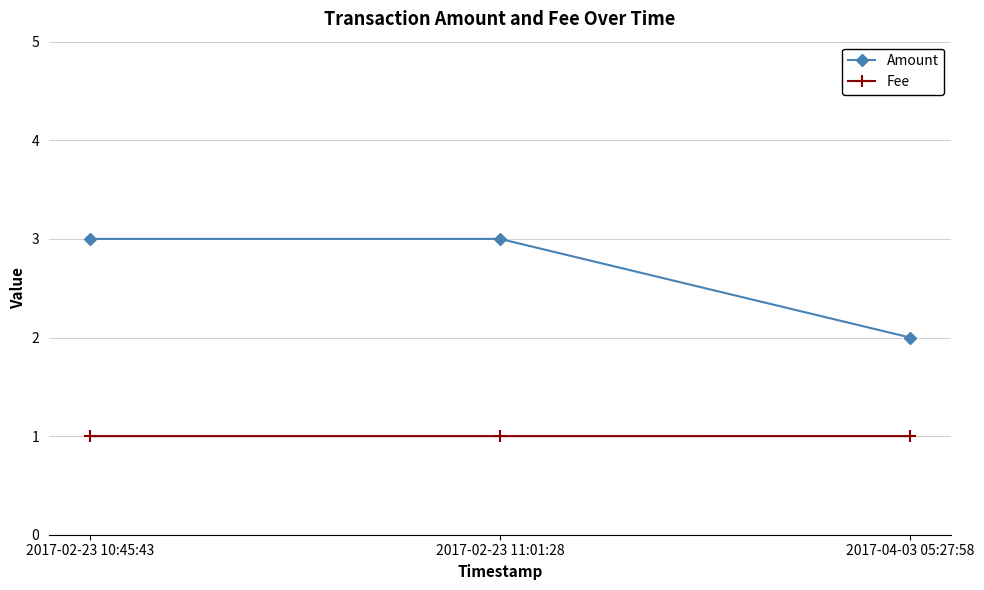

What is the difference between the maximum and minimum values in the Amount series?

1.0